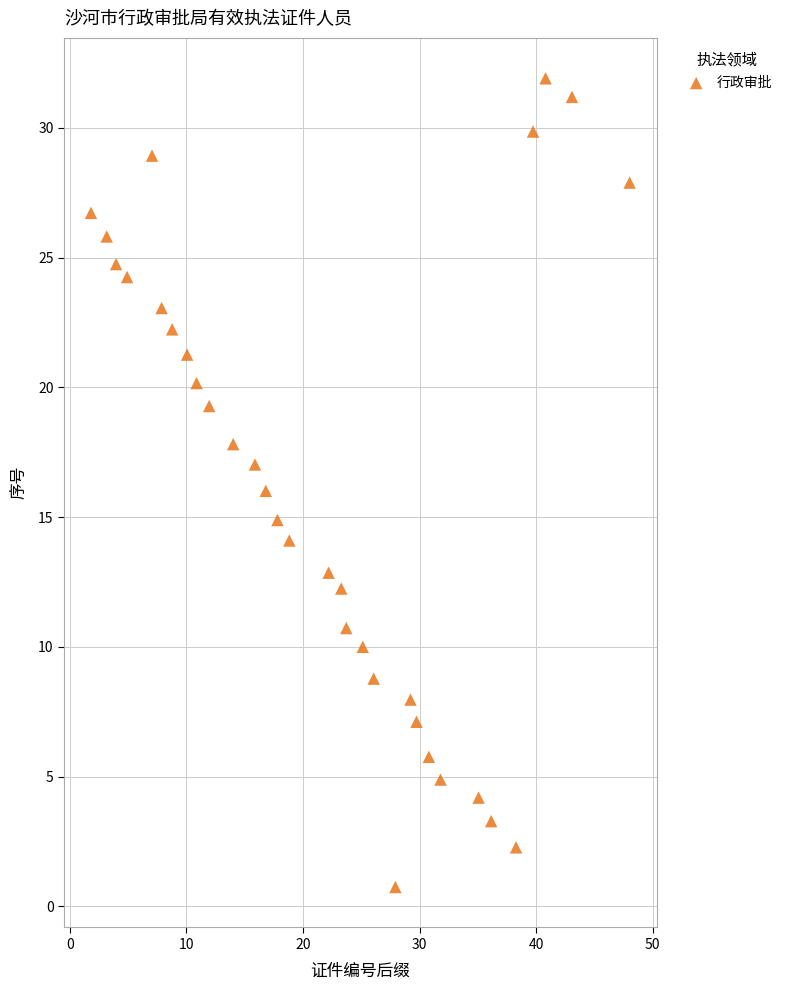

What is the range of X values (max minus min)?

46.2